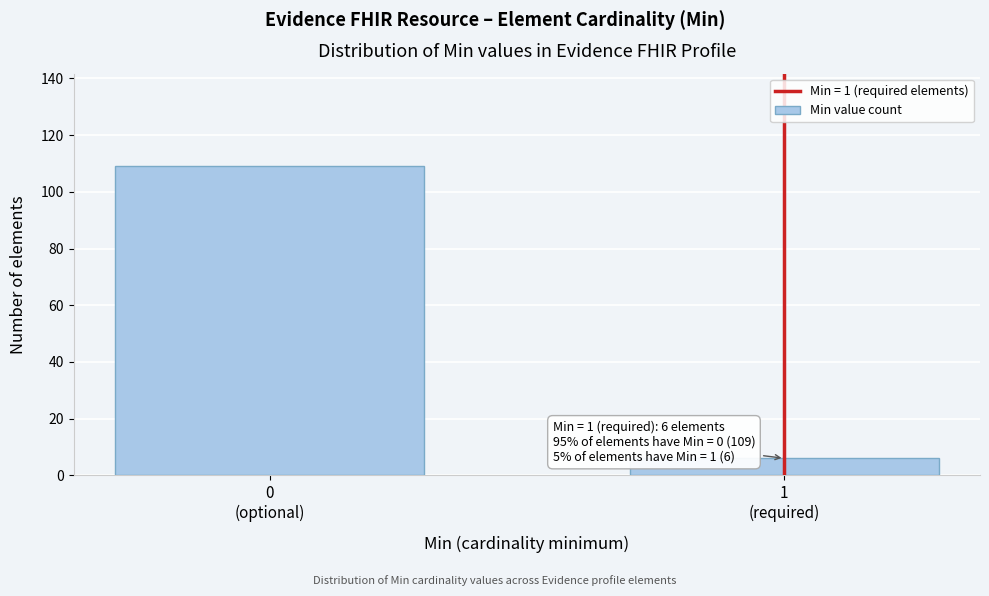

Reading left to right, transcribe all the data shown in this chart.

109	6